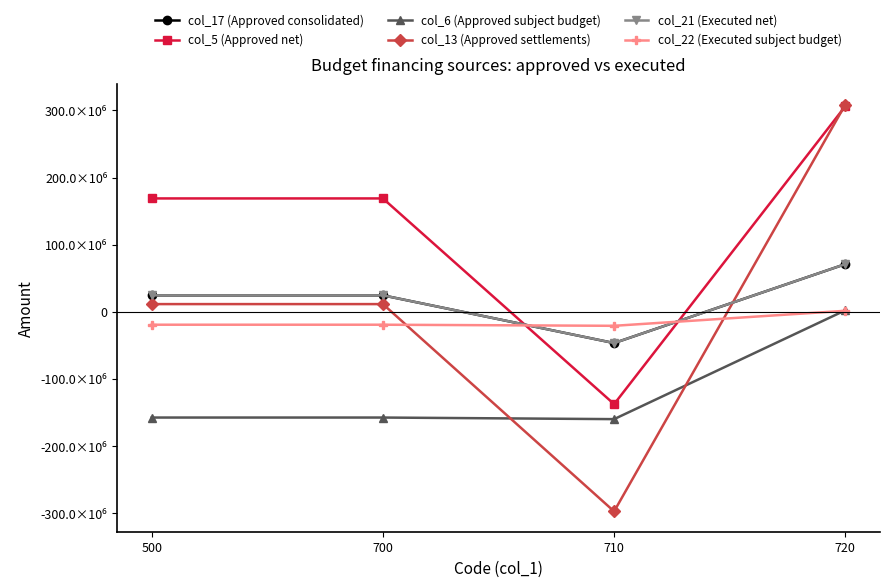

Is this an area chart (filled region under the line)?

No